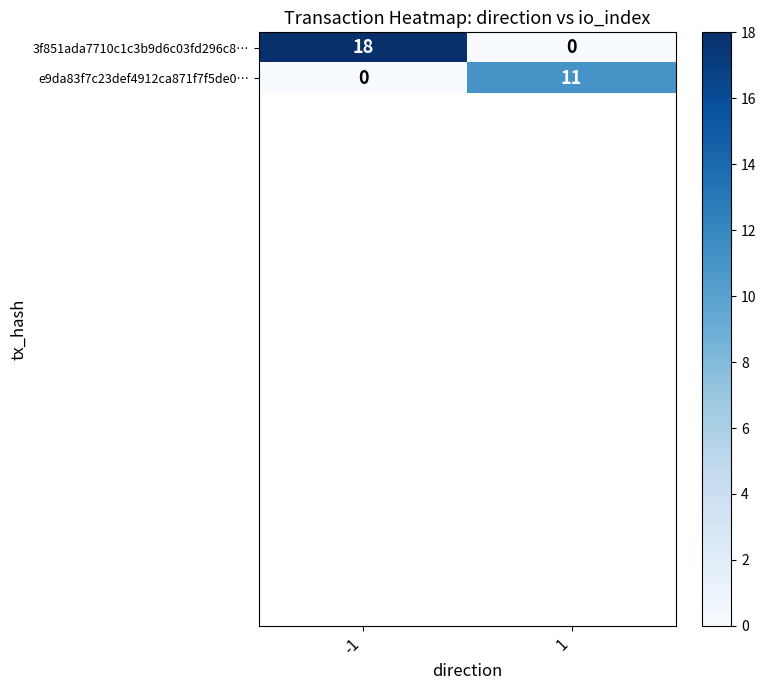

Reading right to left, extract all data points from this chart.

3f851ada7710c1c3b9d6c03fd296c8…: 0	18
e9da83f7c23def4912ca871f7f5de0…: 11	0